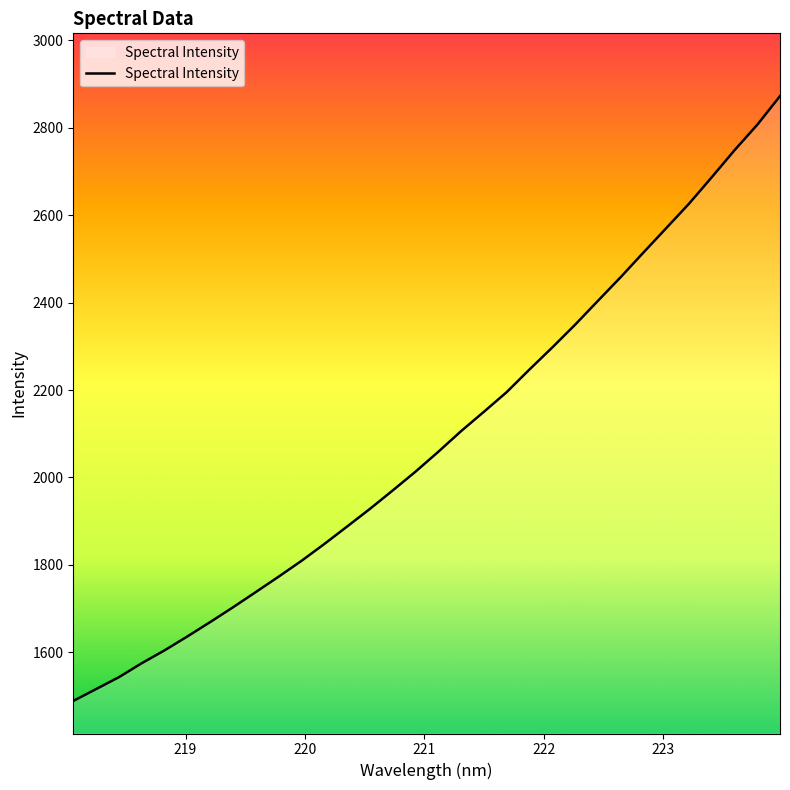

What is the difference between the maximum and minimum values?

1383.8